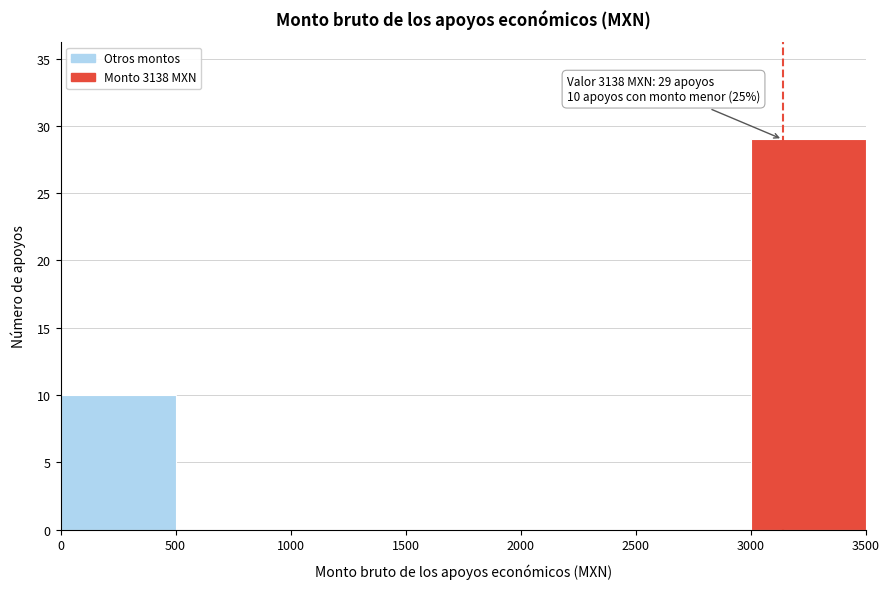

Over which range of the x-axis is the bar tallest?

3000 to 3500